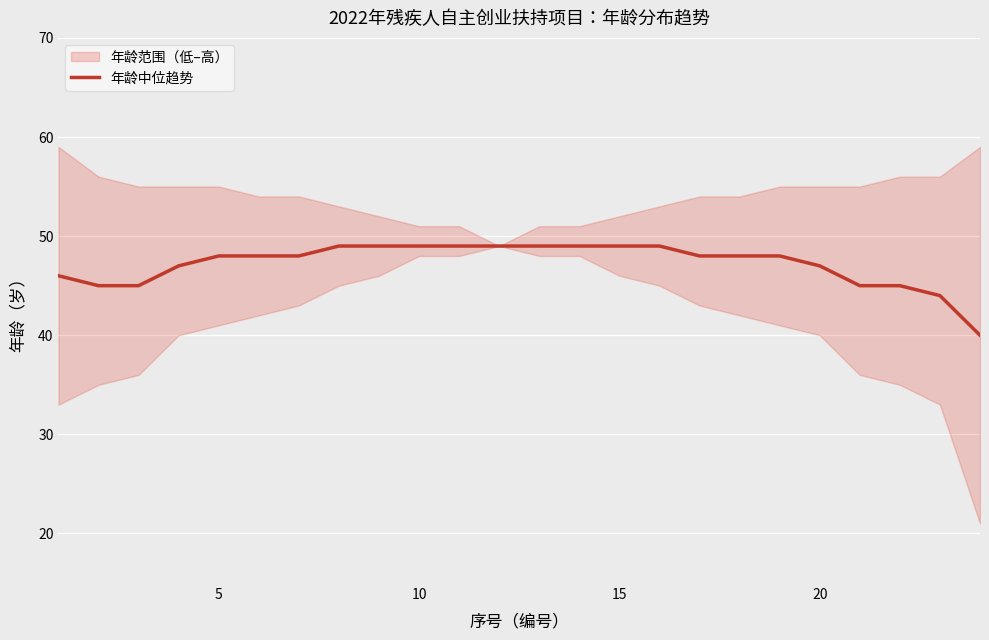

What is the minimum value for 年龄中位趋势?

40